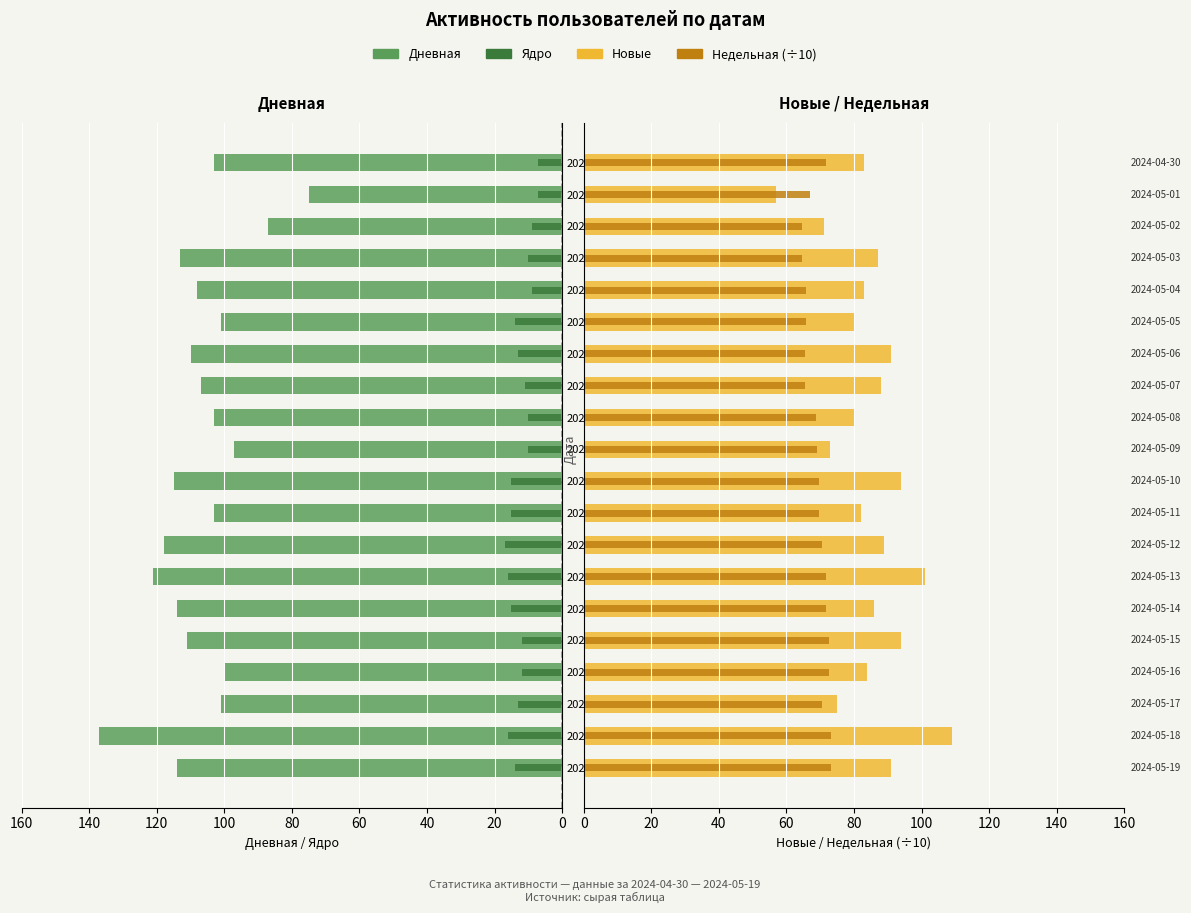

Reading left to right, transcribe all the data shown in this chart.

Дневная: -114.0	-137.0	-101.0	-100.0	-111.0	-114.0	-121.0	-118.0	-103.0	-115.0	-97.0	-103.0	-107.0	-110.0	-101.0	-108.0	-113.0	-87.0	-75.0	-103.0
Ядро: -14.0	-16.0	-13.0	-12.0	-12.0	-15.0	-16.0	-17.0	-15.0	-15.0	-10.0	-10.0	-11.0	-13.0	-14.0	-9.0	-10.0	-9.0	-7.0	-7.0
Новые: 91.0	109.0	75.0	84.0	94.0	86.0	101.0	89.0	82.0	94.0	73.0	80.0	88.0	91.0	80.0	83.0	87.0	71.0	57.0	83.0
Недельная (÷10): 73.1	73.1	70.5	72.7	72.5	71.7	71.6	70.5	69.5	69.6	69.1	68.8	65.6	65.6	65.8	65.8	64.6	64.6	66.9	71.6